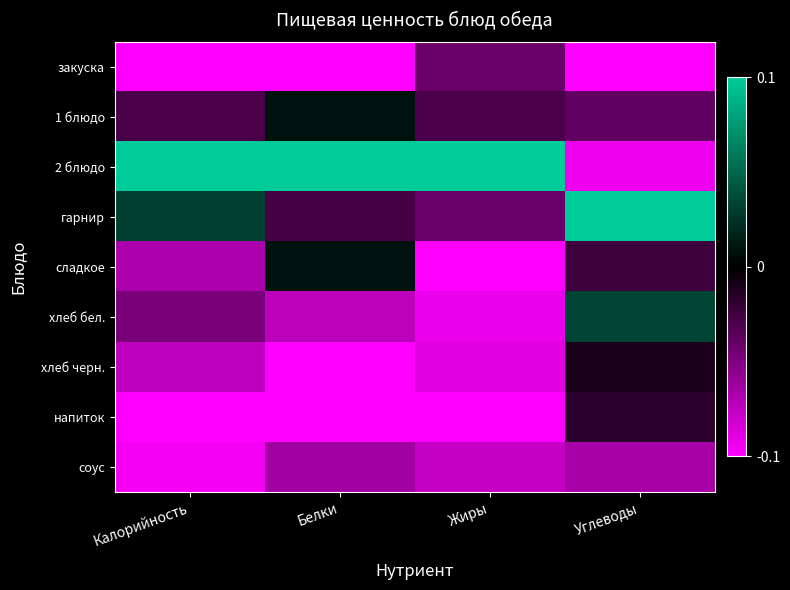

At how many categories does at least one series exceed 0?

4